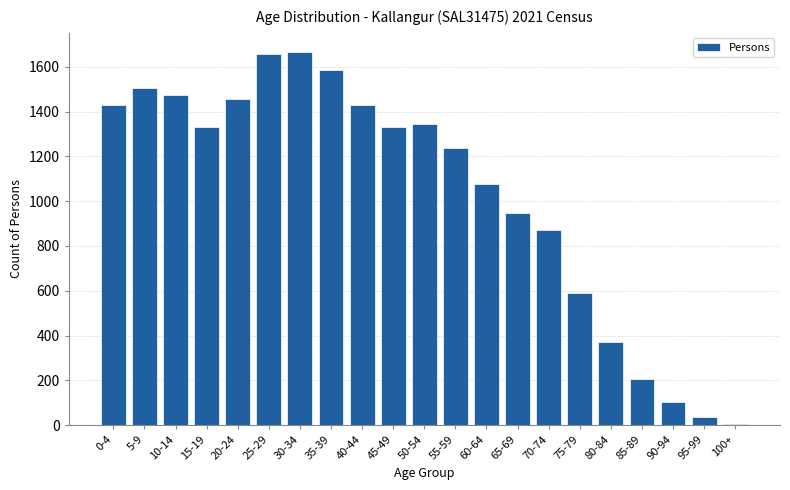

True or false: the data shows 1588 at 35-39.

True